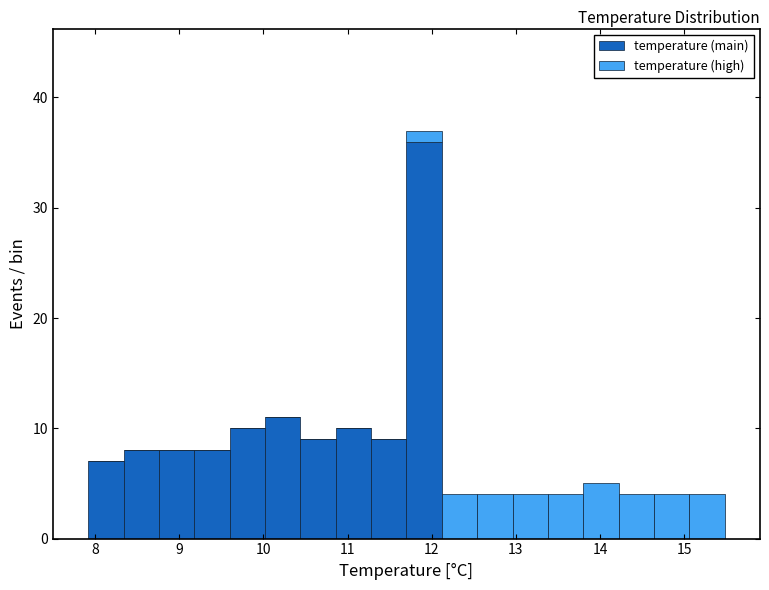

Which range on the x-axis has the tallest stacked bar (by total height)?

11.70 to 12.12